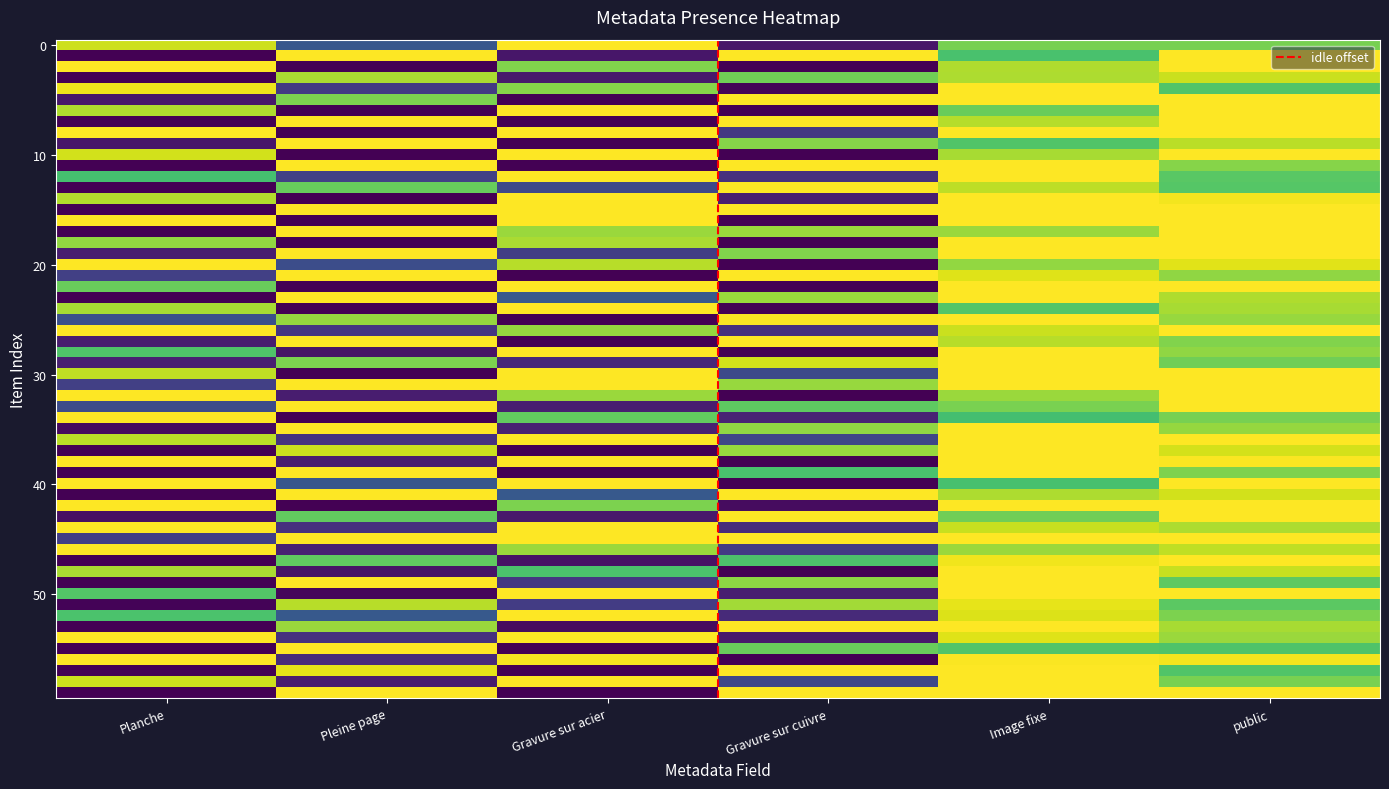

Between Pleine page and Gravure sur acier, which is larger?

Gravure sur acier